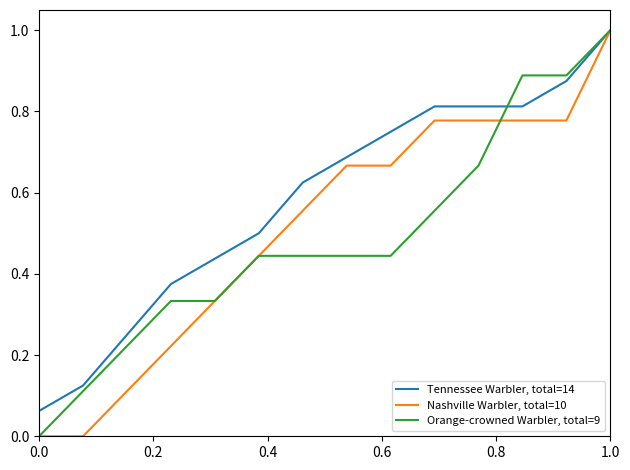

What is the maximum value shown in the chart?

1.0